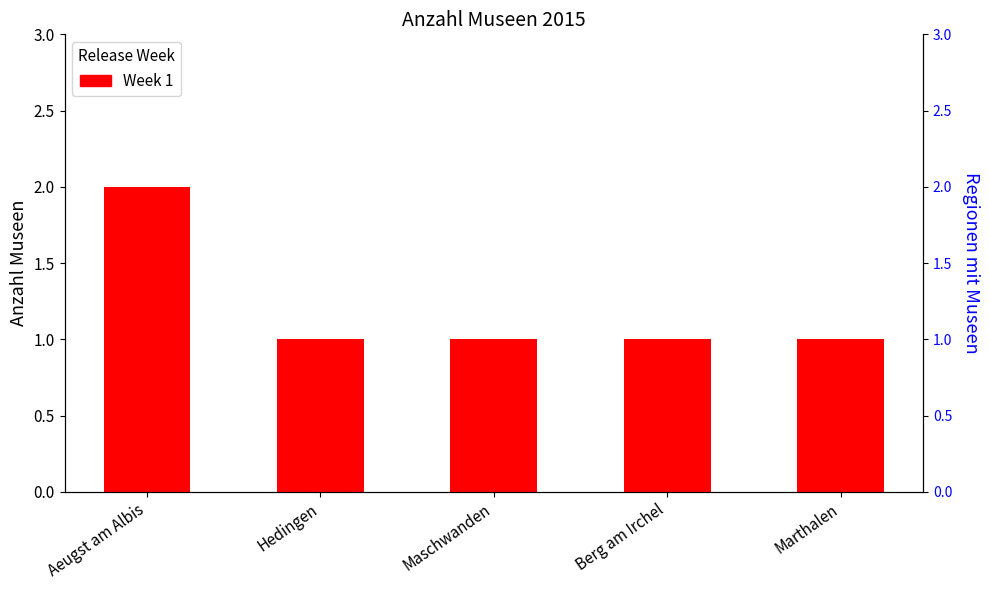

Which has a higher value, Aeugst am Albis or Maschwanden?

Aeugst am Albis